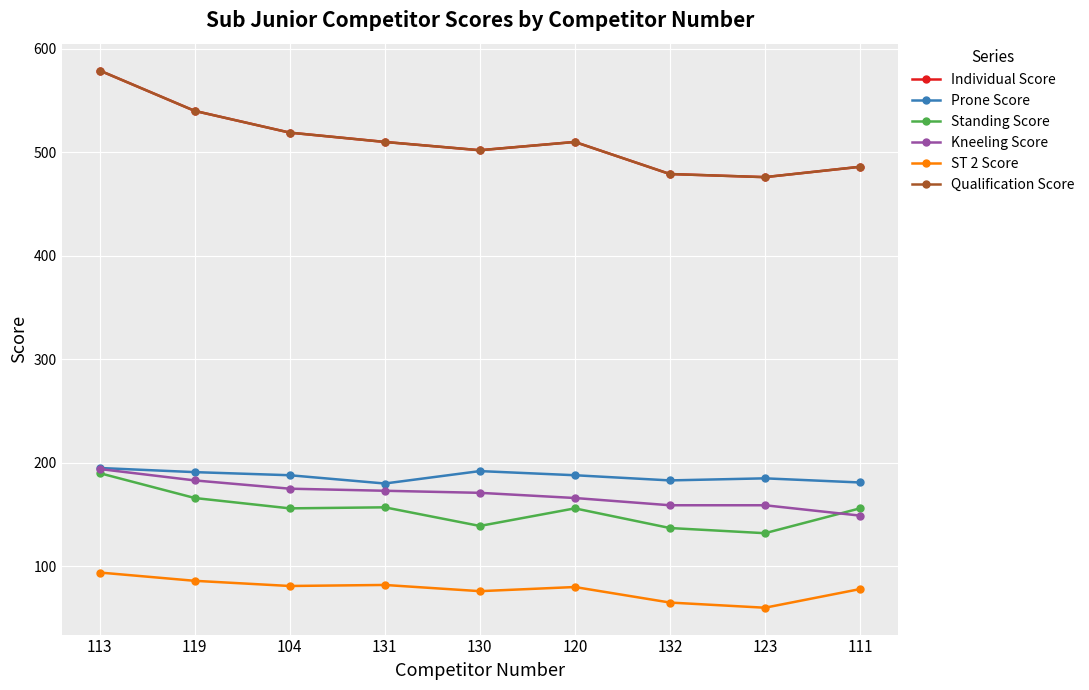

In ST 2 Score, how many points are lower than both neighbors (excluding endpoints)?

3